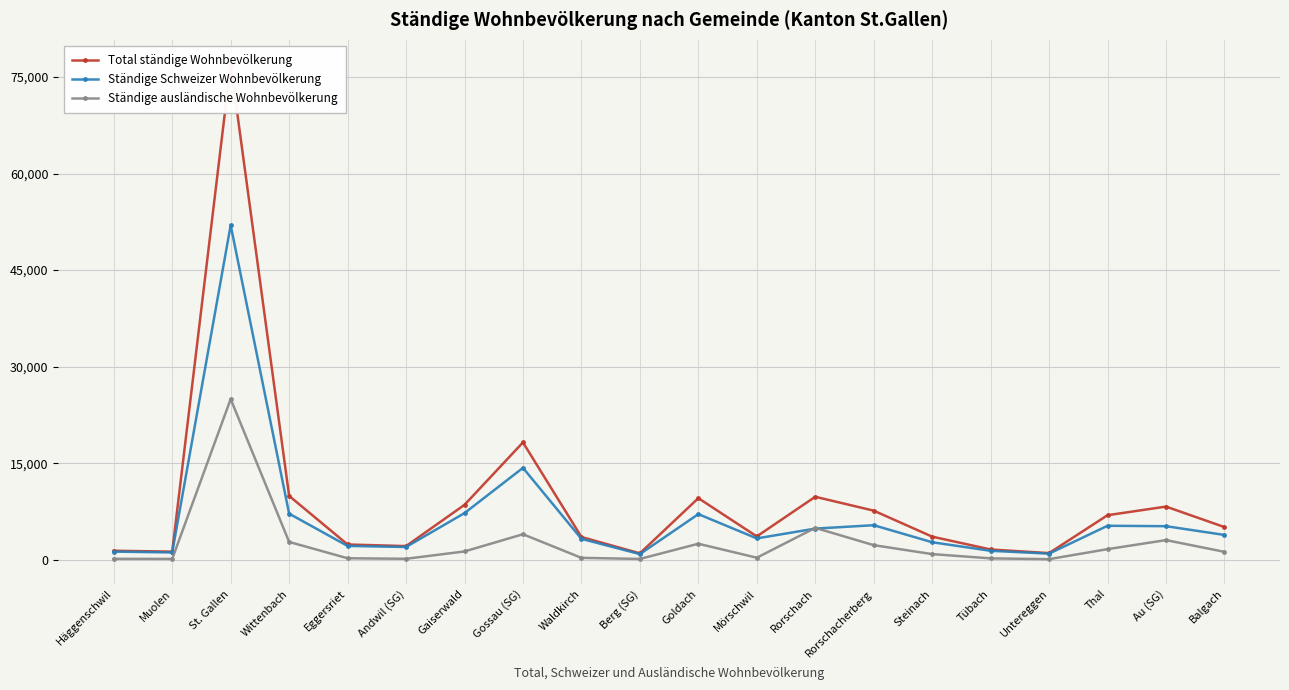

Which label corresponds to the largest value in the chart?

St. Gallen